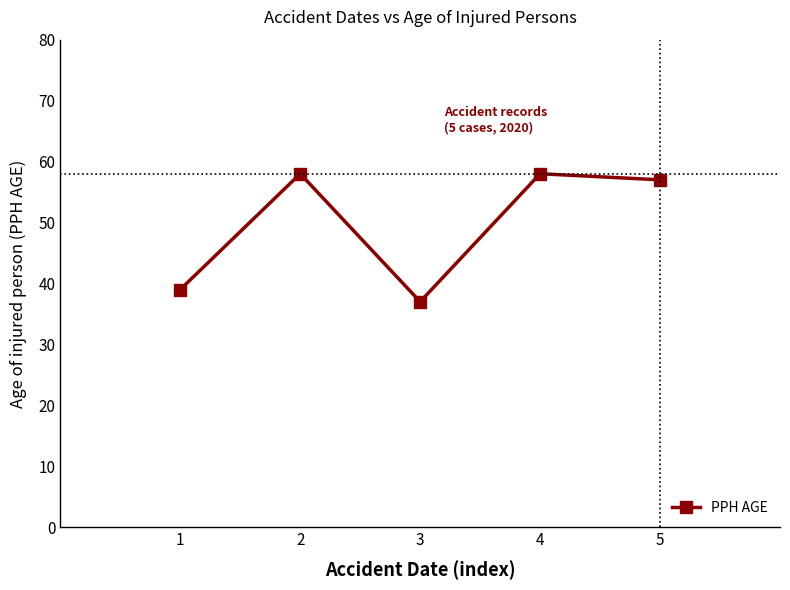

Does the chart display data point markers on the line(s)?

Yes